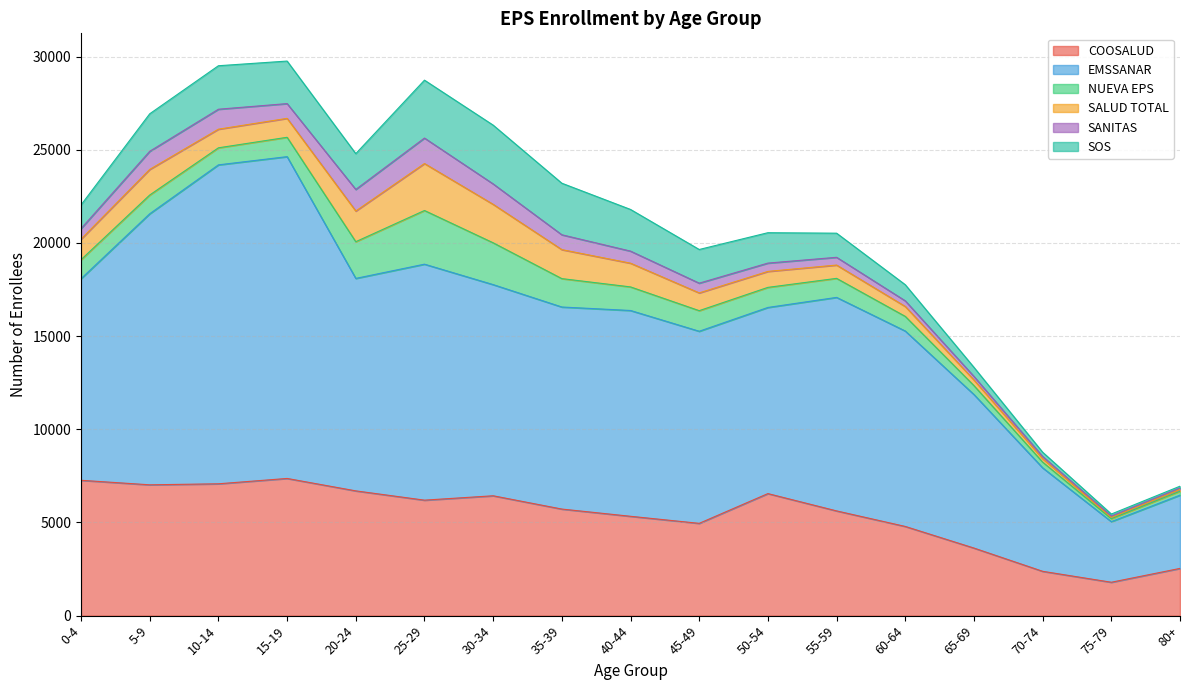

What is the maximum value for SALUD TOTAL?

2520